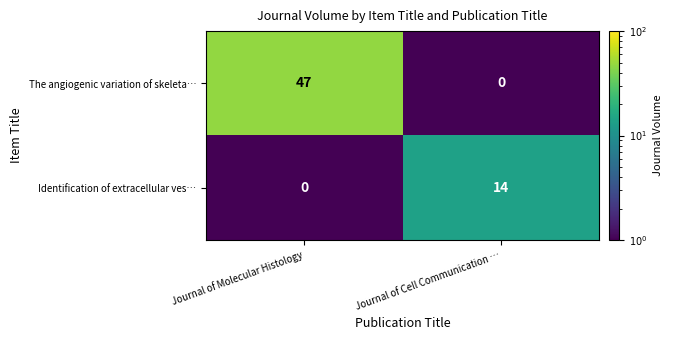

What is the smallest value displayed?

0